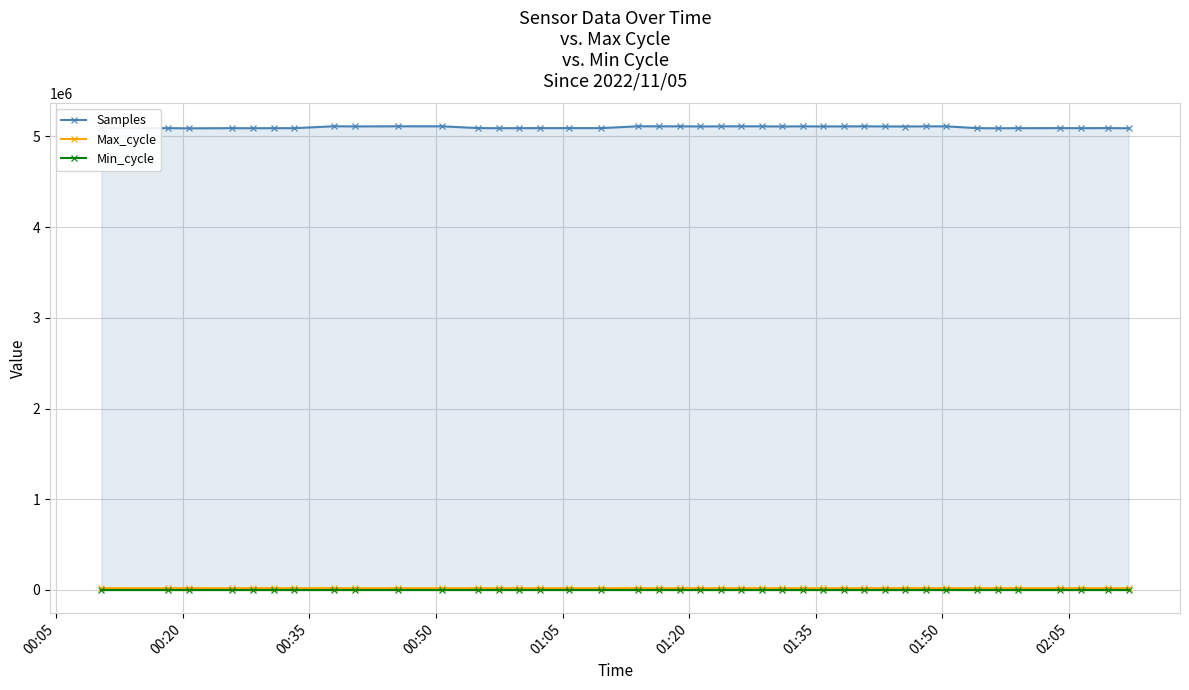

Which series has the widest spread of values?

Samples